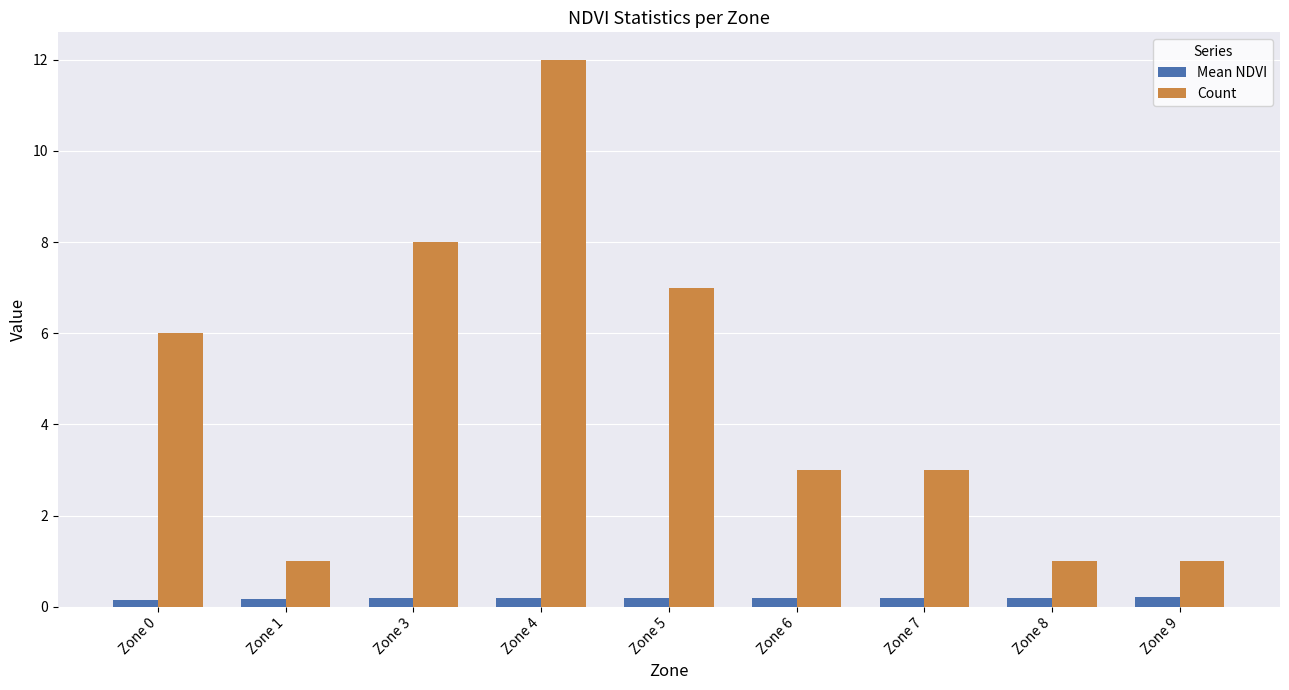

The Count series shows 7.0 at Zone 5. True or false?

True